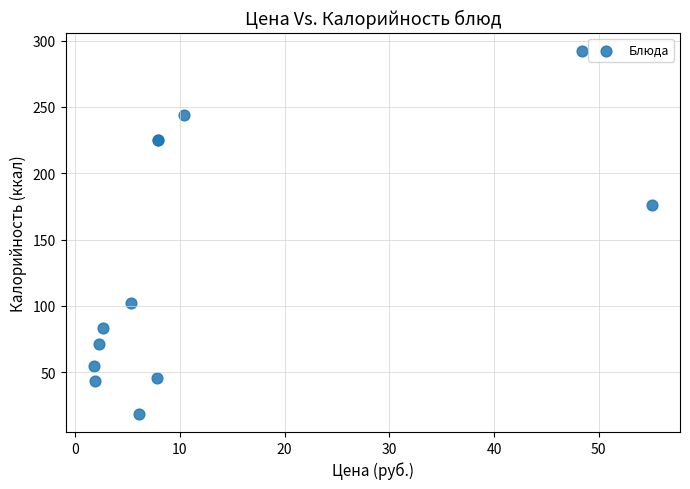

What Y value in the scatter plot is closest to 155?

175.8